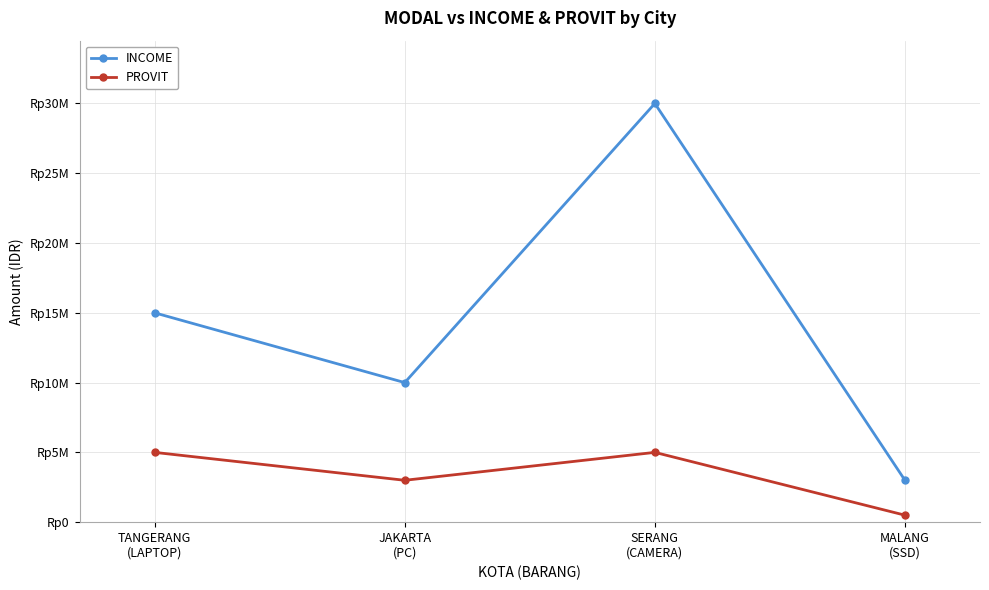

Reading right to left, transcribe all the data shown in this chart.

INCOME: 3000000	30000000	10000000	15000000
PROVIT: 500000	5000000	3000000	5000000